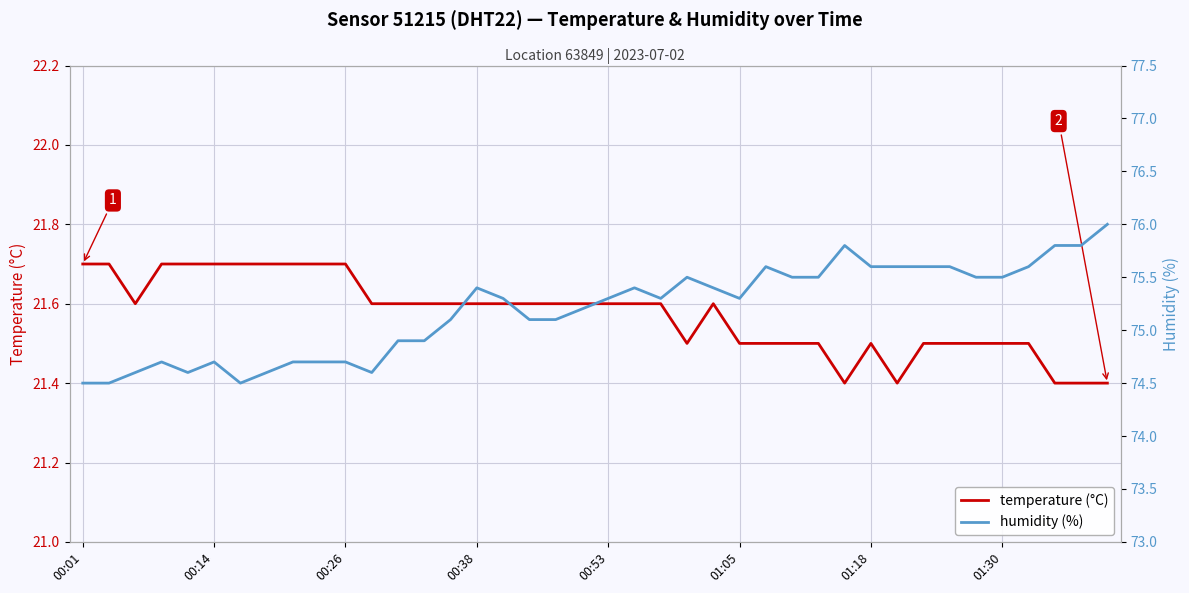

How many lines are shown in the chart?

2